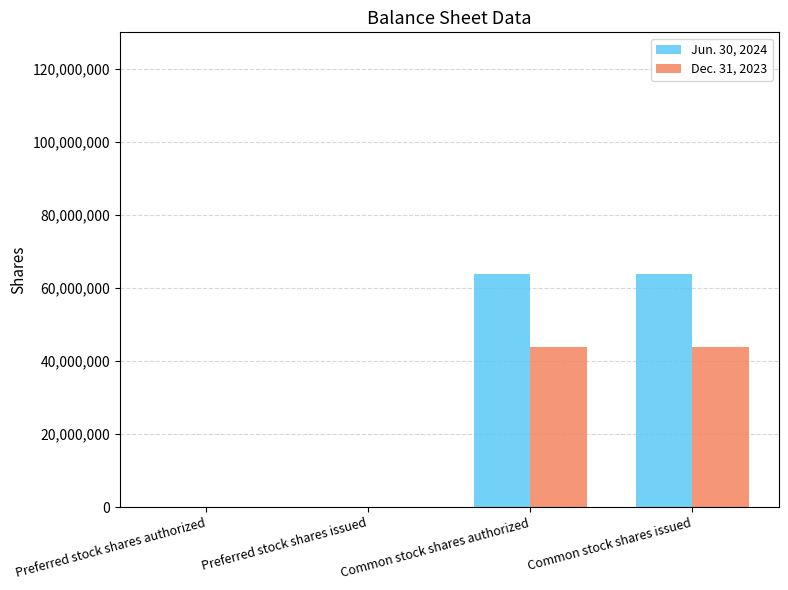

Count the Jun. 30, 2024 values in the range 0 to 63802517.

4